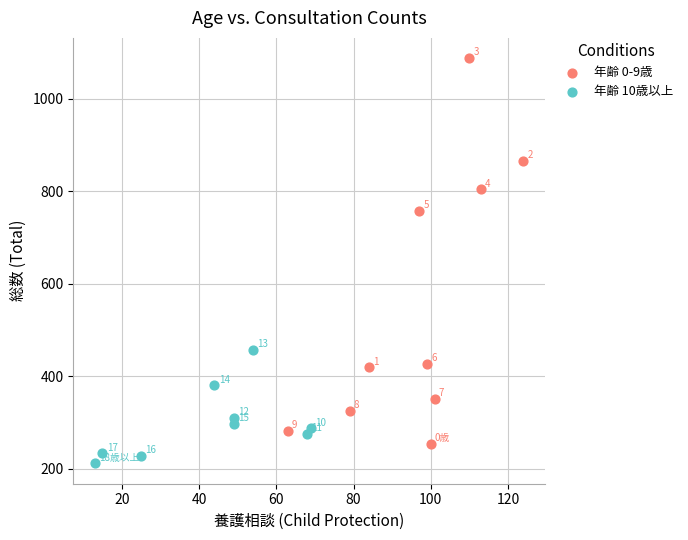

Which series contains the highest Y value?

年齢 0-9歳